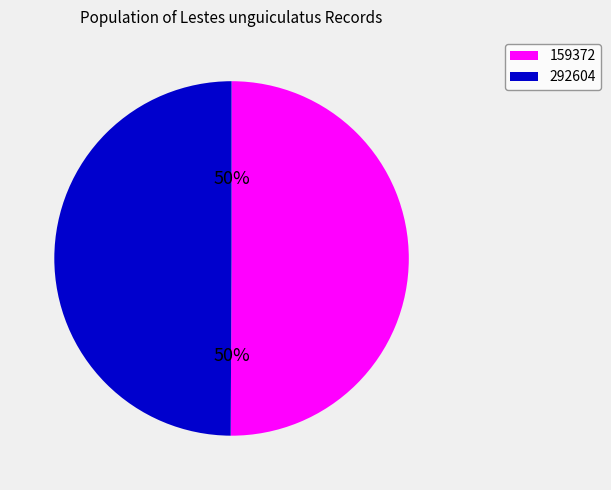

What is the ratio of the value at 159372 to the value at 292604?

1.0